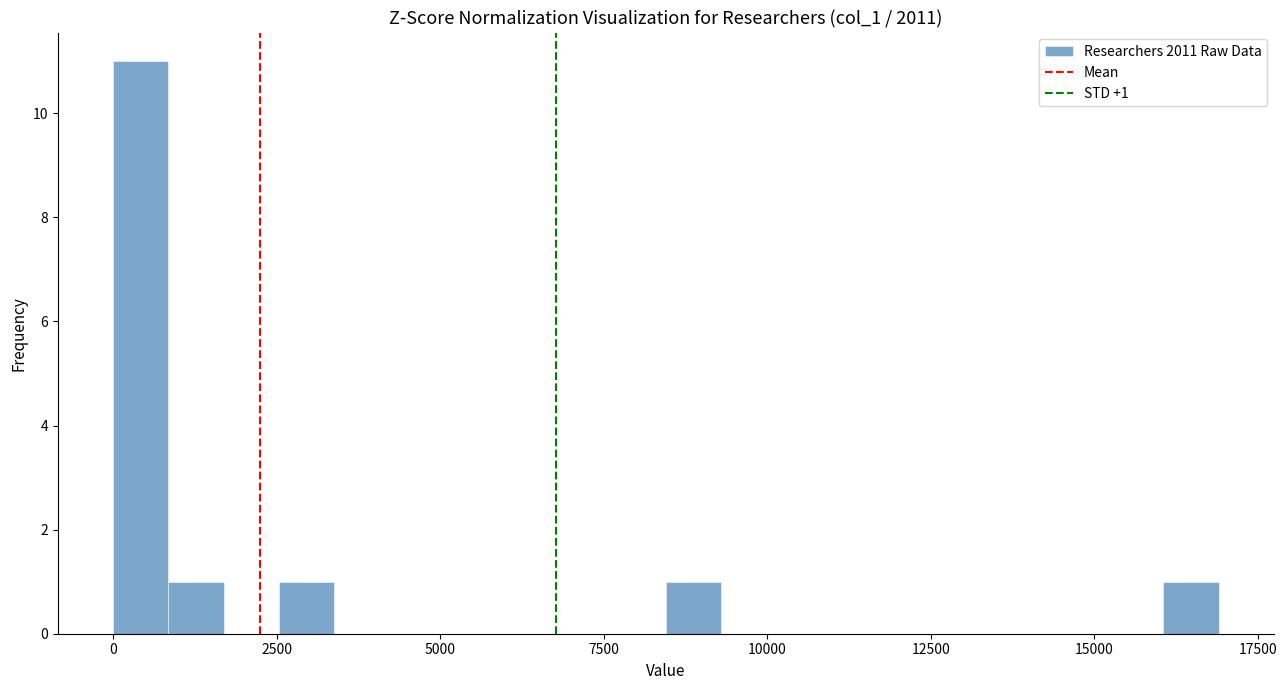

Around what value on the x-axis is the tallest bar? Give the approximate position of its centre, as read against the axis.

500